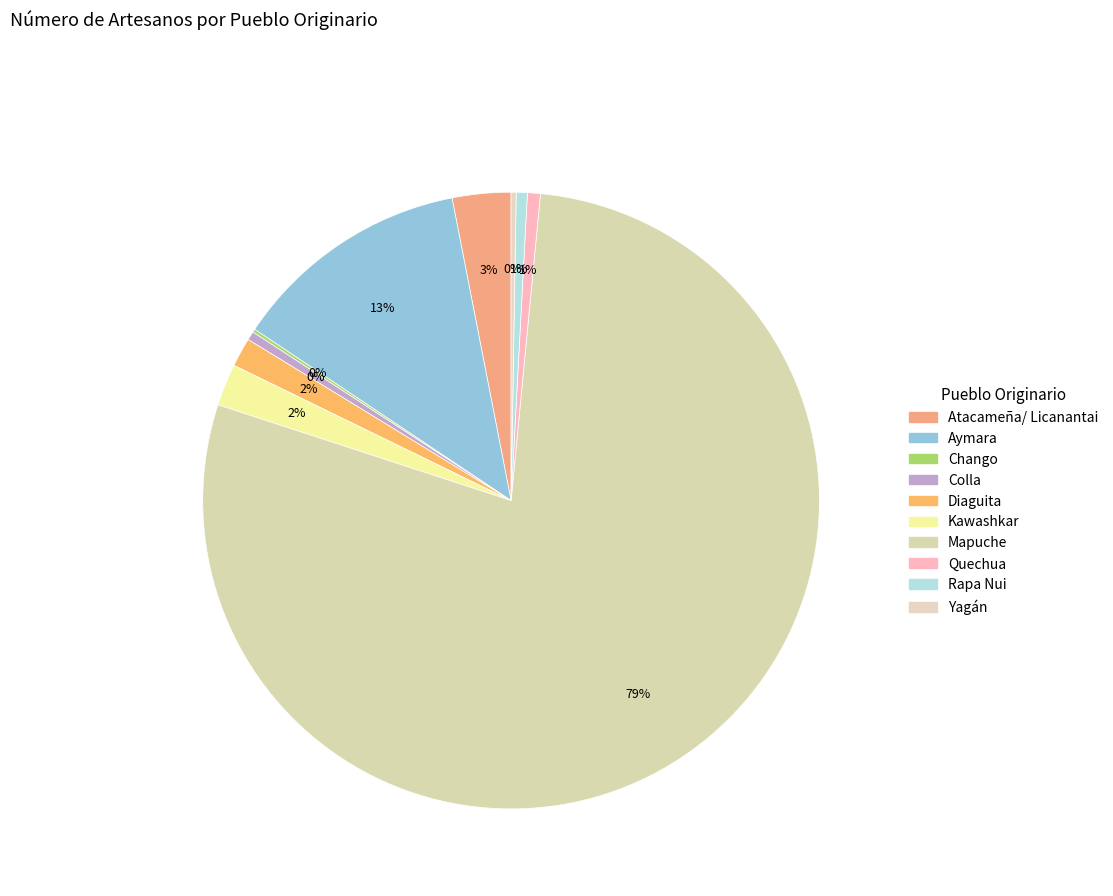

To the nearest percent, what portion does Quechua represent?

1%